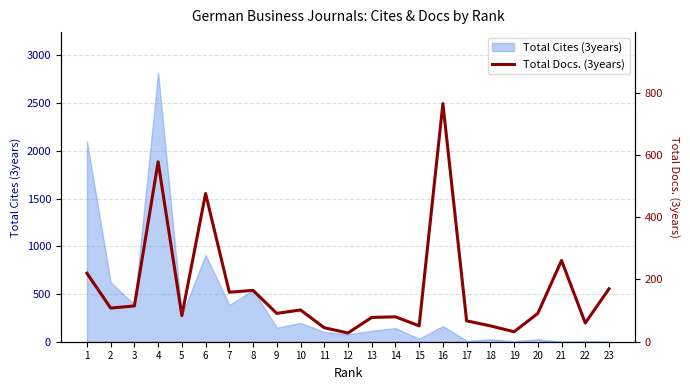

How many lines are shown in the chart?

1